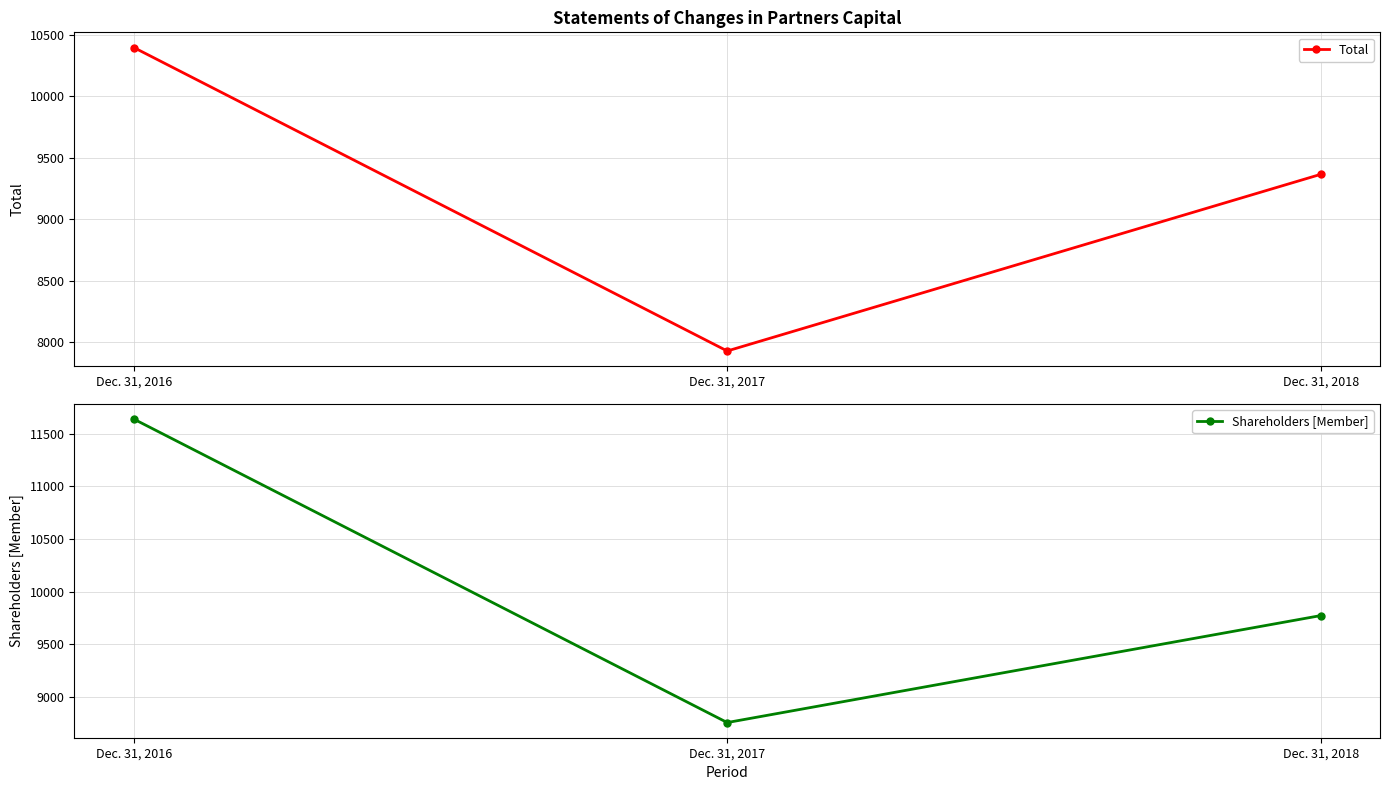

What is the value of the Shareholders [Member] point at the 1st from the left?

11638